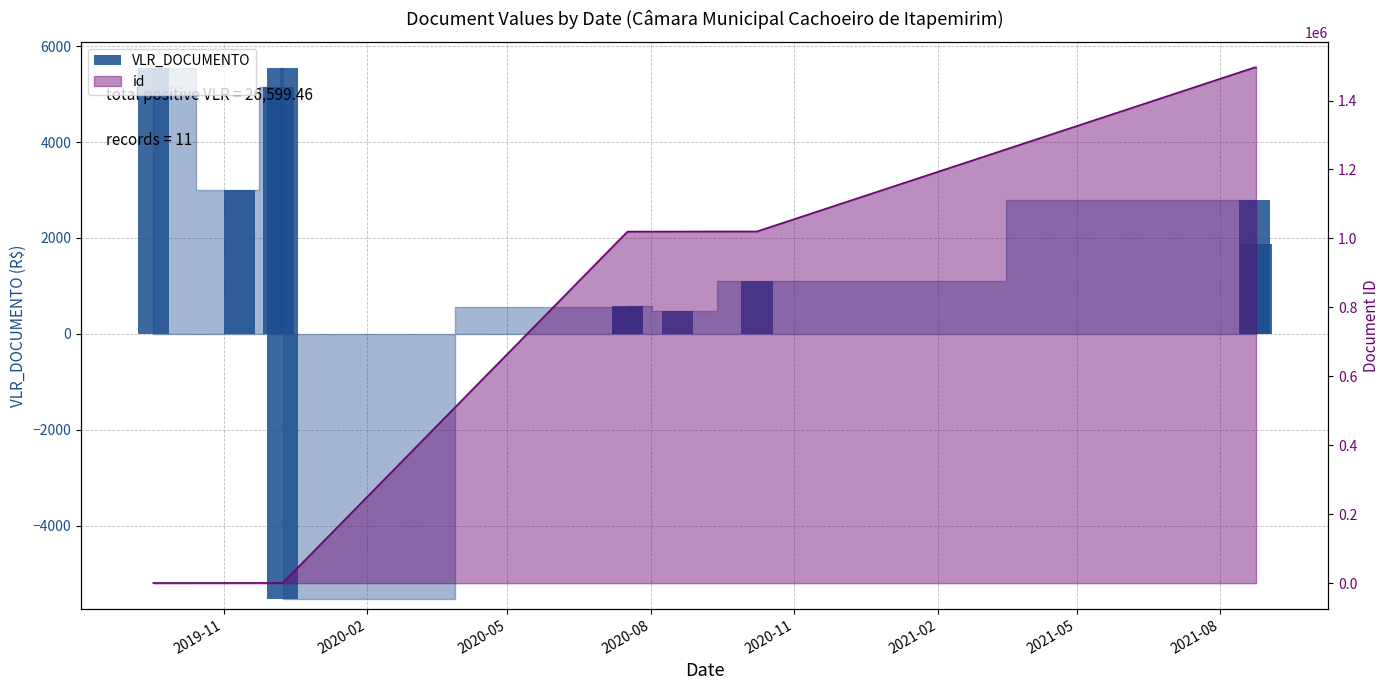

What is the label of the 8th bar from the right?

2020-08